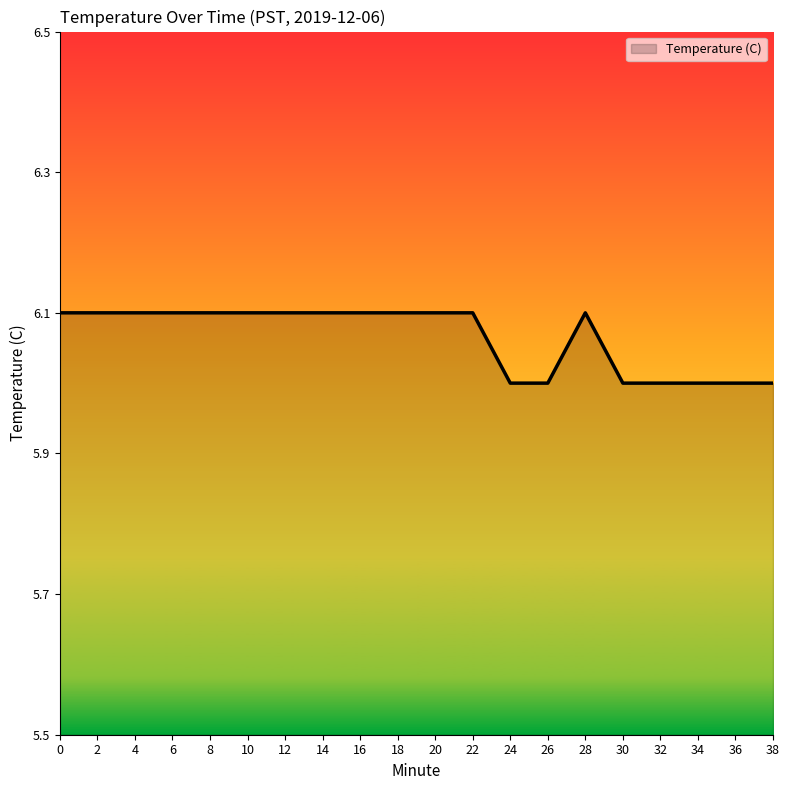

What is the maximum value shown in the chart?

6.1